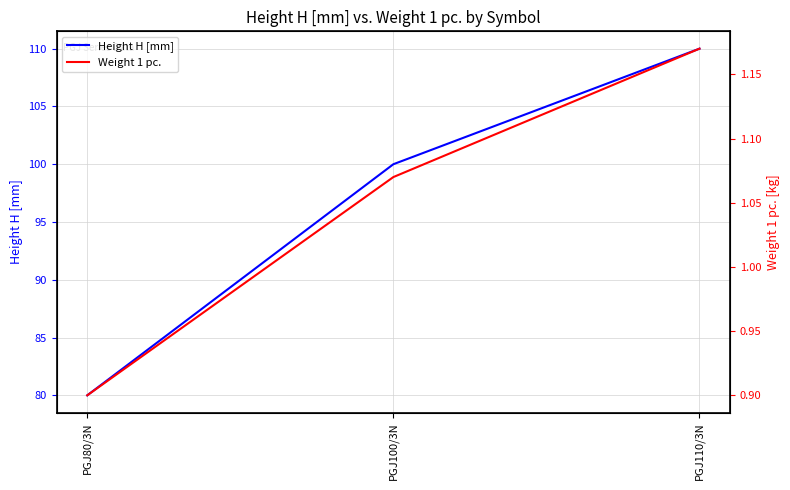

Does the chart display data point markers on the line(s)?

No